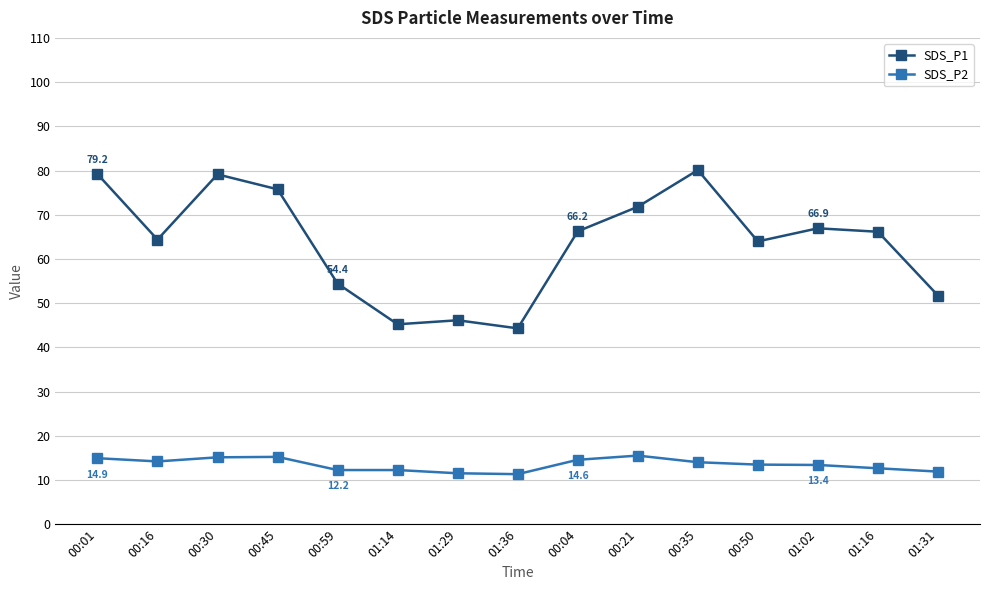

In SDS_P1, how many points are lower than both neighbors (excluding endpoints)?

4